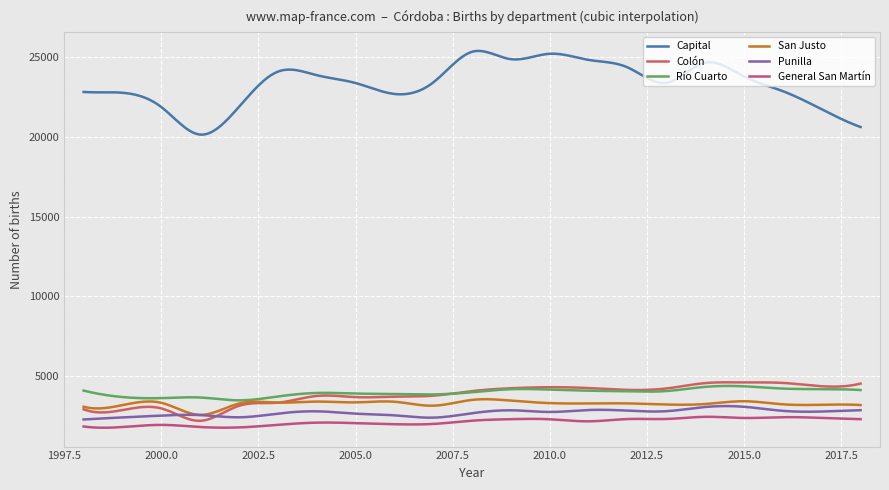

True or false: Capital and San Justo intersect in this chart.

False